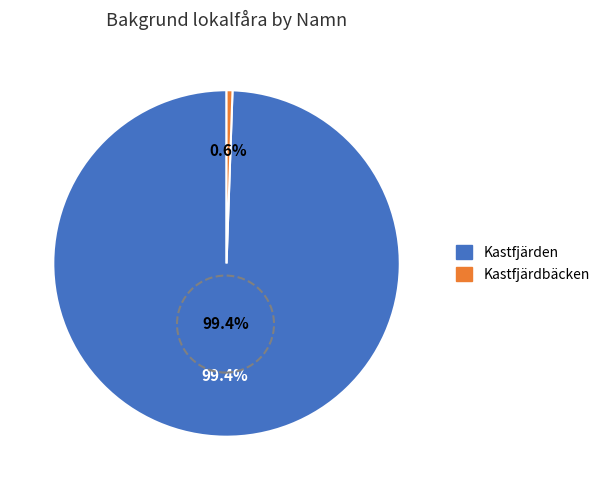

Which category has the biggest portion of the pie?

Kastfjärden